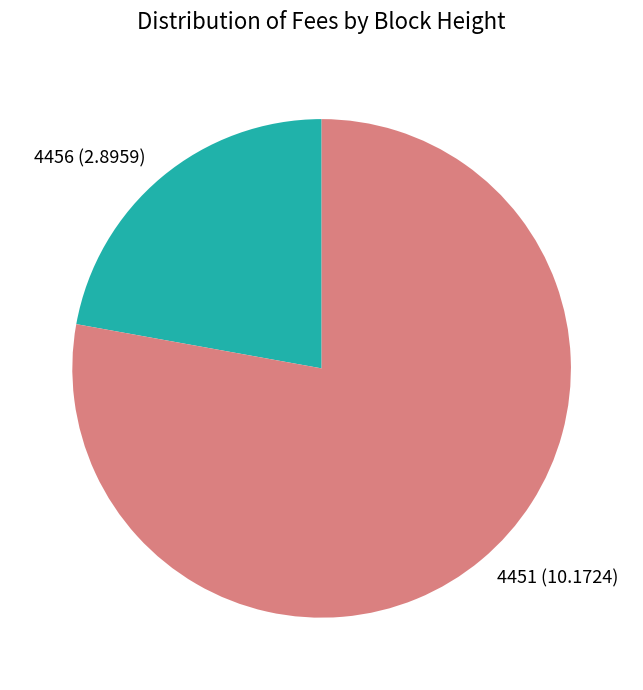

Rank the categories by value from highest to lowest.

4451, 4456